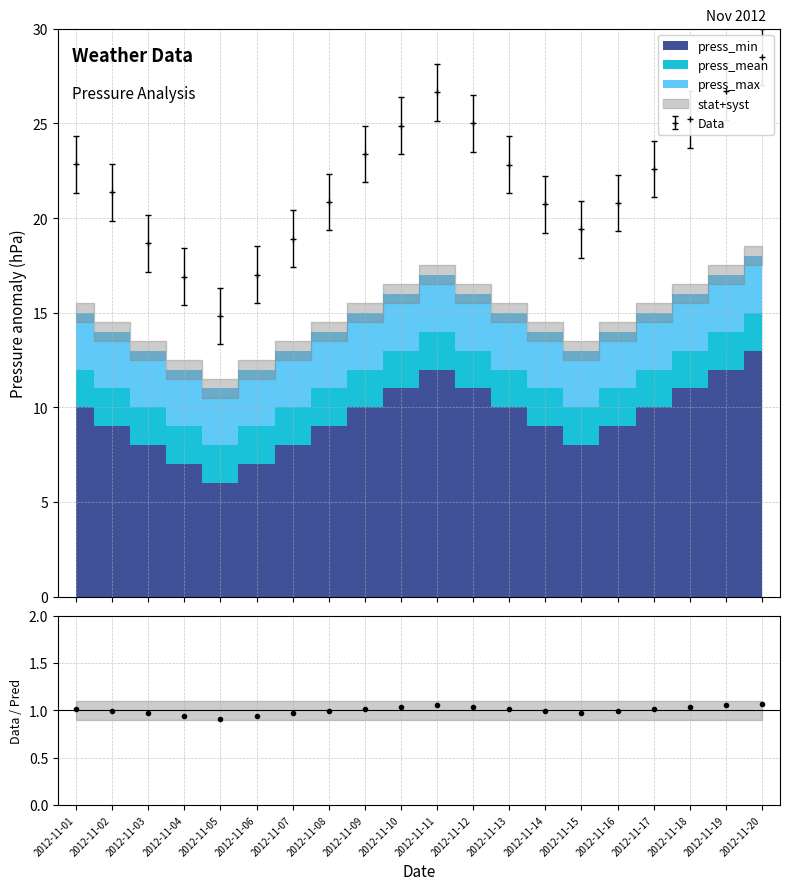

Reading left to right, what are all the values shown in this chart?

1.0	1.0	1.0	0.9	0.9	0.9	1.0	1.0	1.0	1.0	1.1	1.0	1.0	1.0	1.0	1.0	1.0	1.0	1.1	1.1